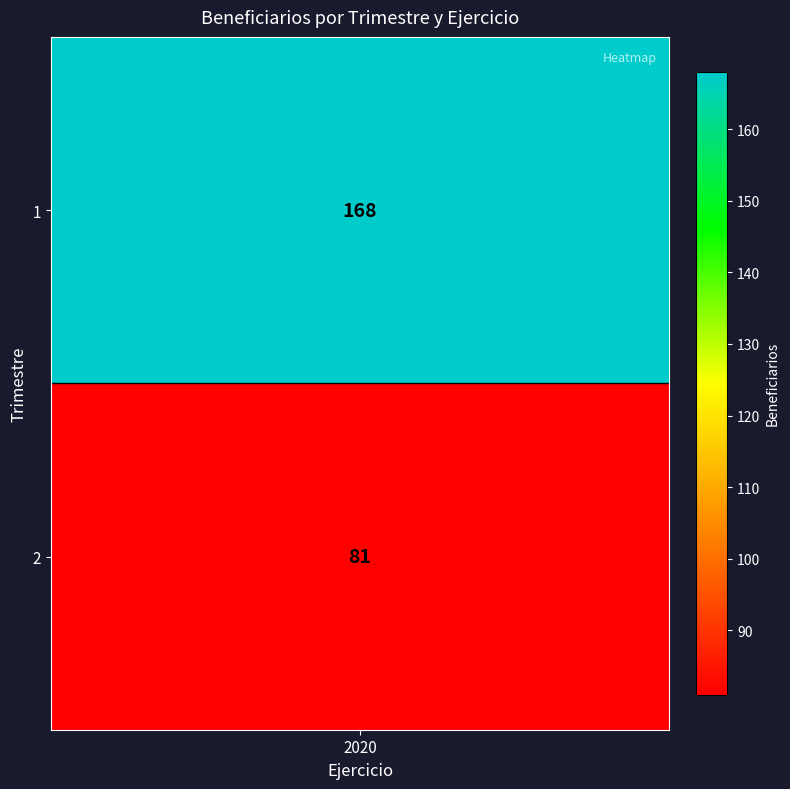

What is the difference between the values at 1 and 0?

87